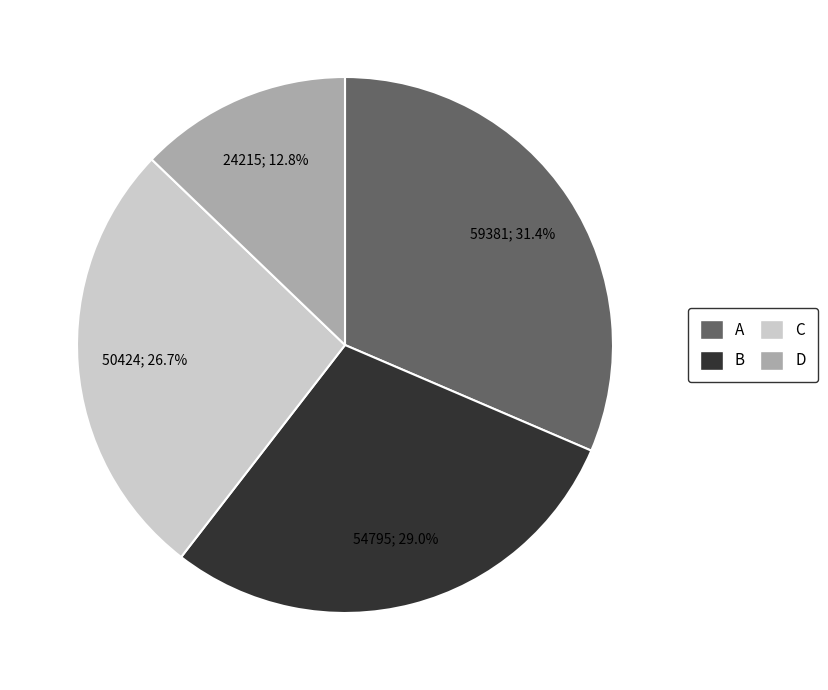

Does C represent more than half of the total?

No